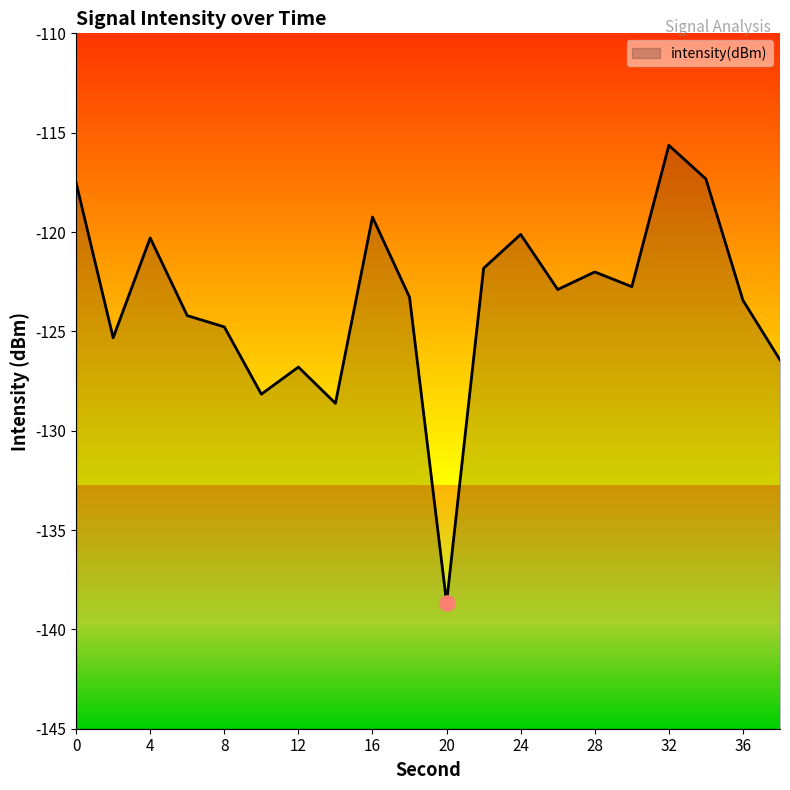

What is the change in value from 28 to 30?

-0.7